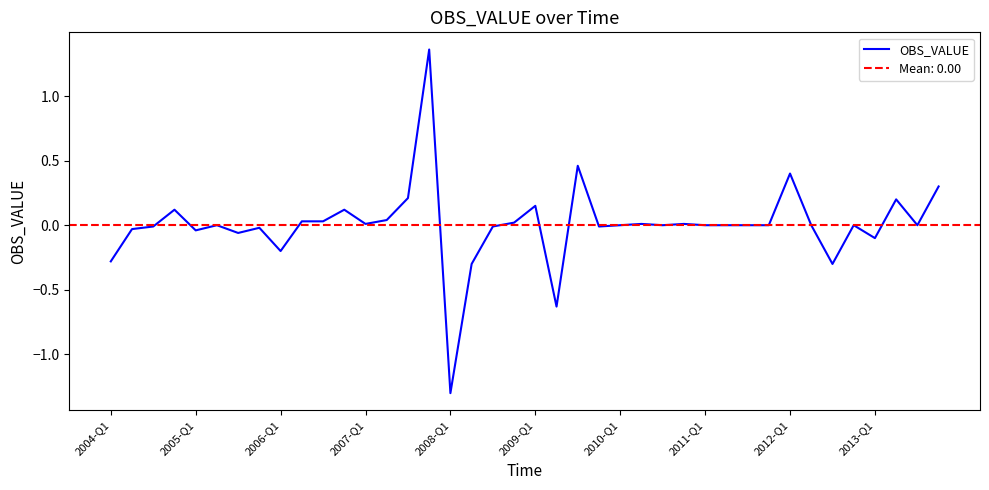

Count the number of data series in this chart.

1